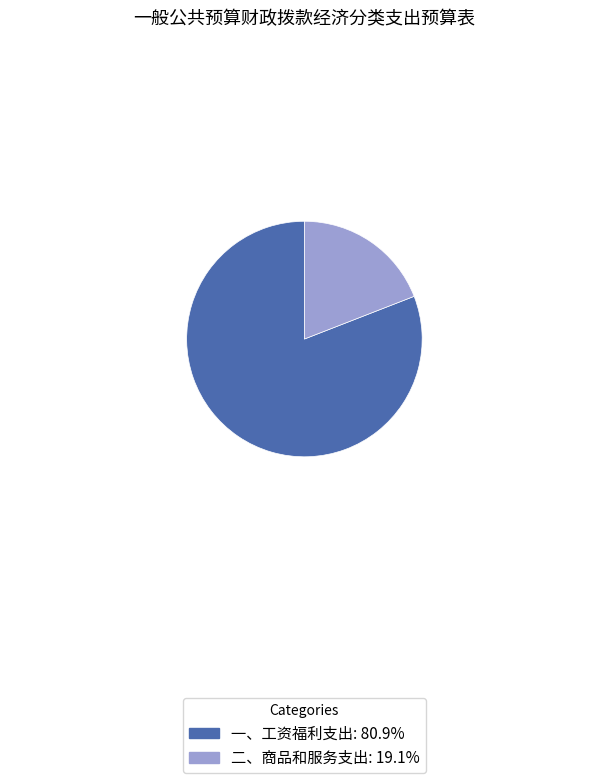

Is there any slice that represents more than half of the pie?

Yes